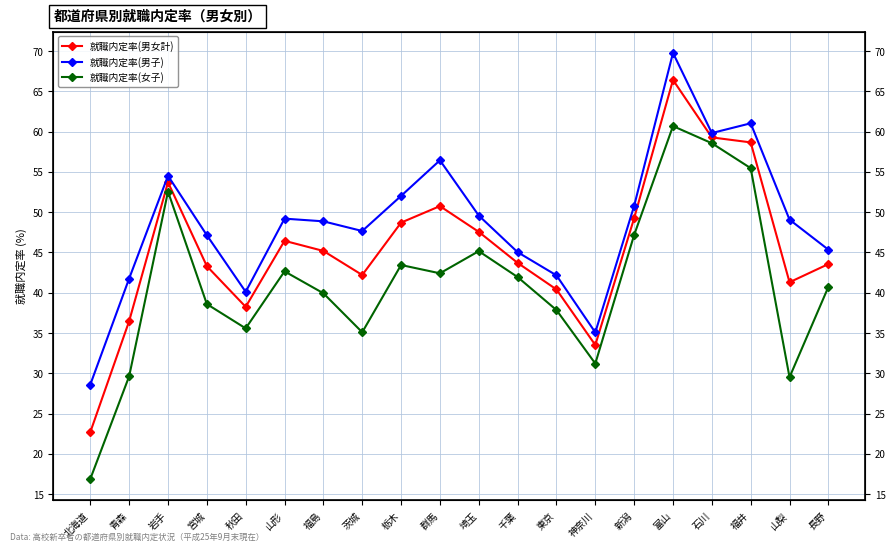

Is the value of 就職内定率(女子) at 神奈川 greater than the value of 就職内定率(男子) at 新潟?

No